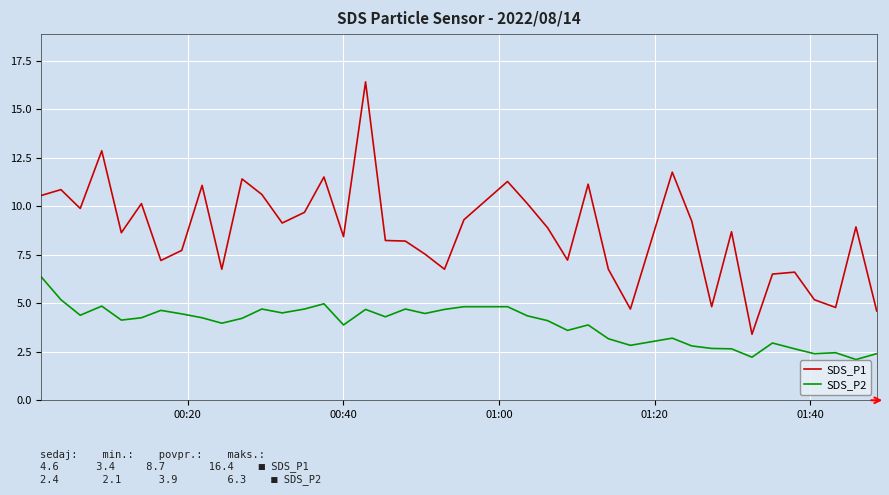

Rank the series by their maximum value, from highest to lowest.

SDS_P1, SDS_P2